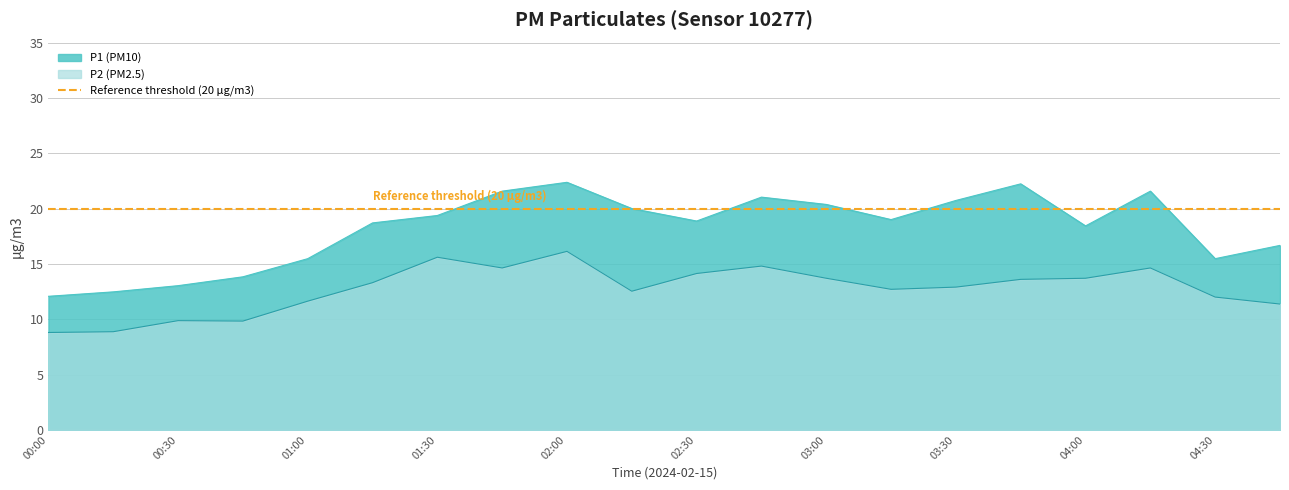

What is the value of the P1 point at the 11th from the left?

18.9